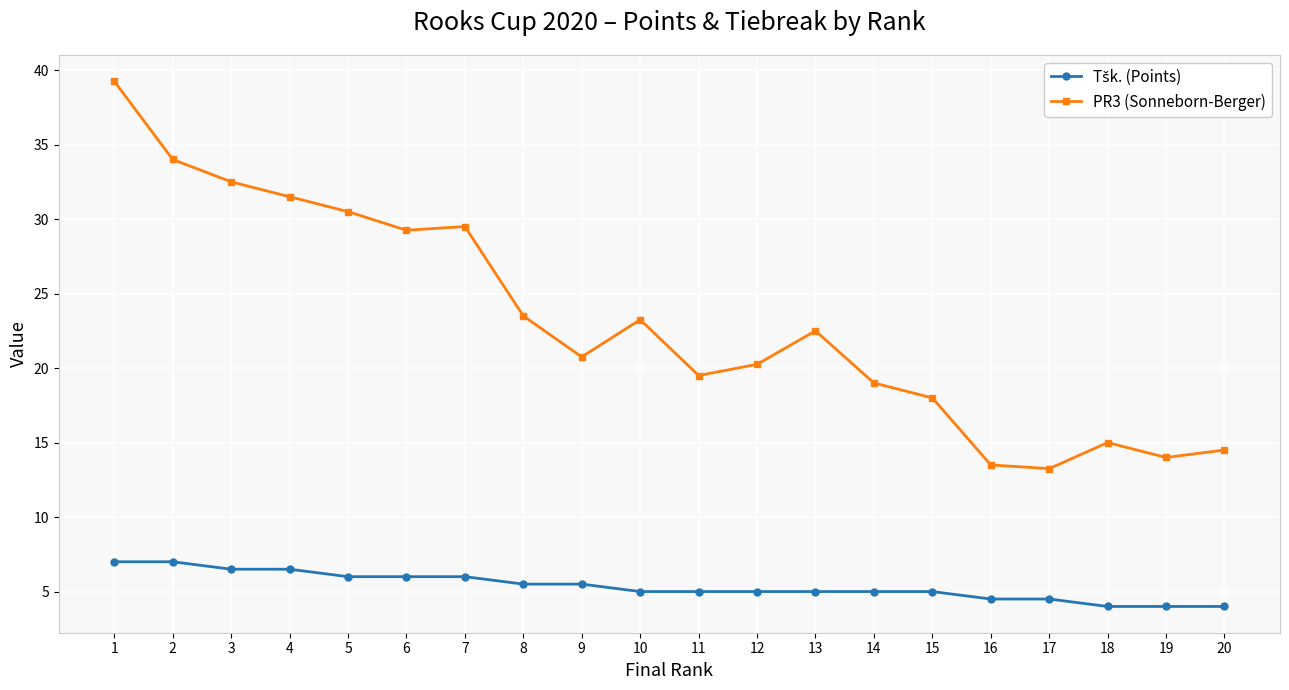

Which series has the largest total across all categories?

PR3 (Sonneborn-Berger)